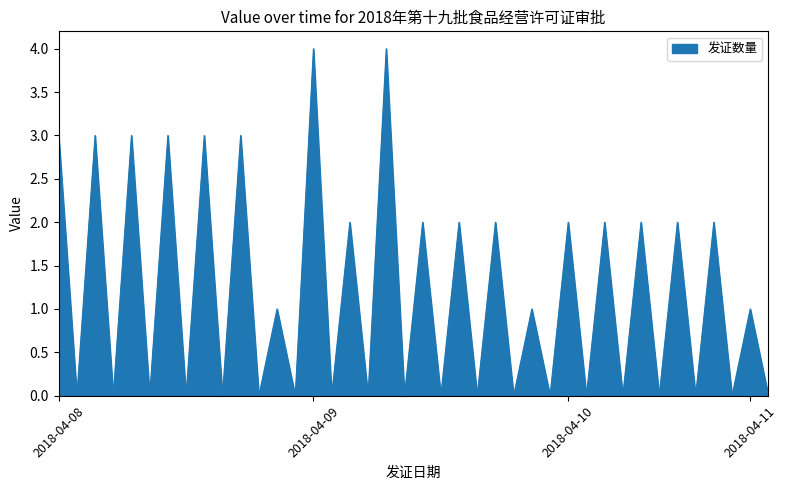

Does the chart have visible grid lines?

No